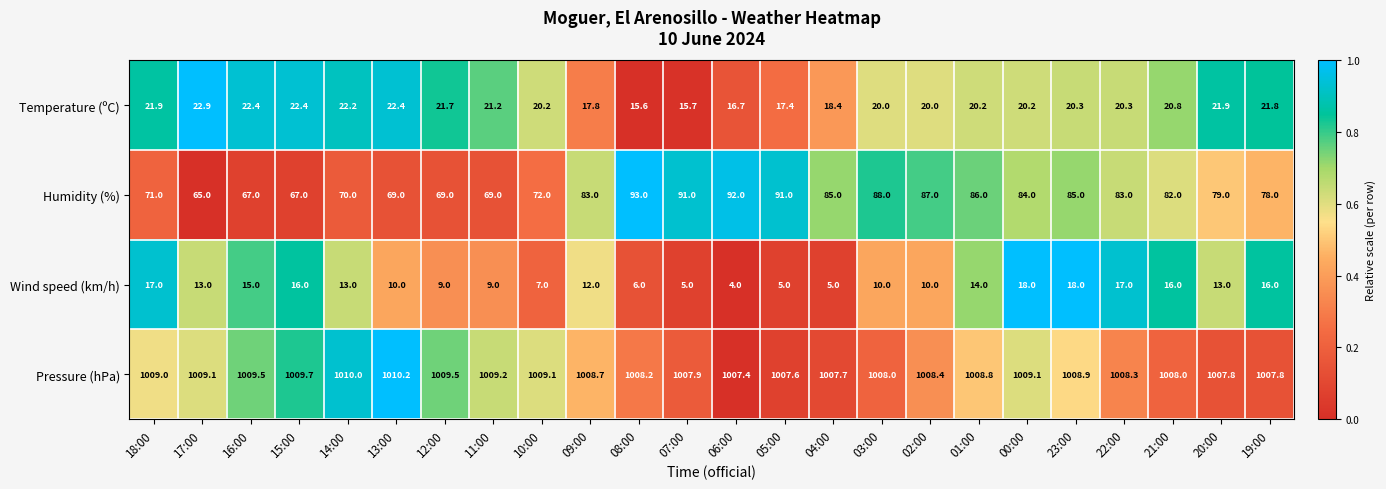

What is the difference between the Wind speed (km/h) values at 19:00 and 16:00?

1.0